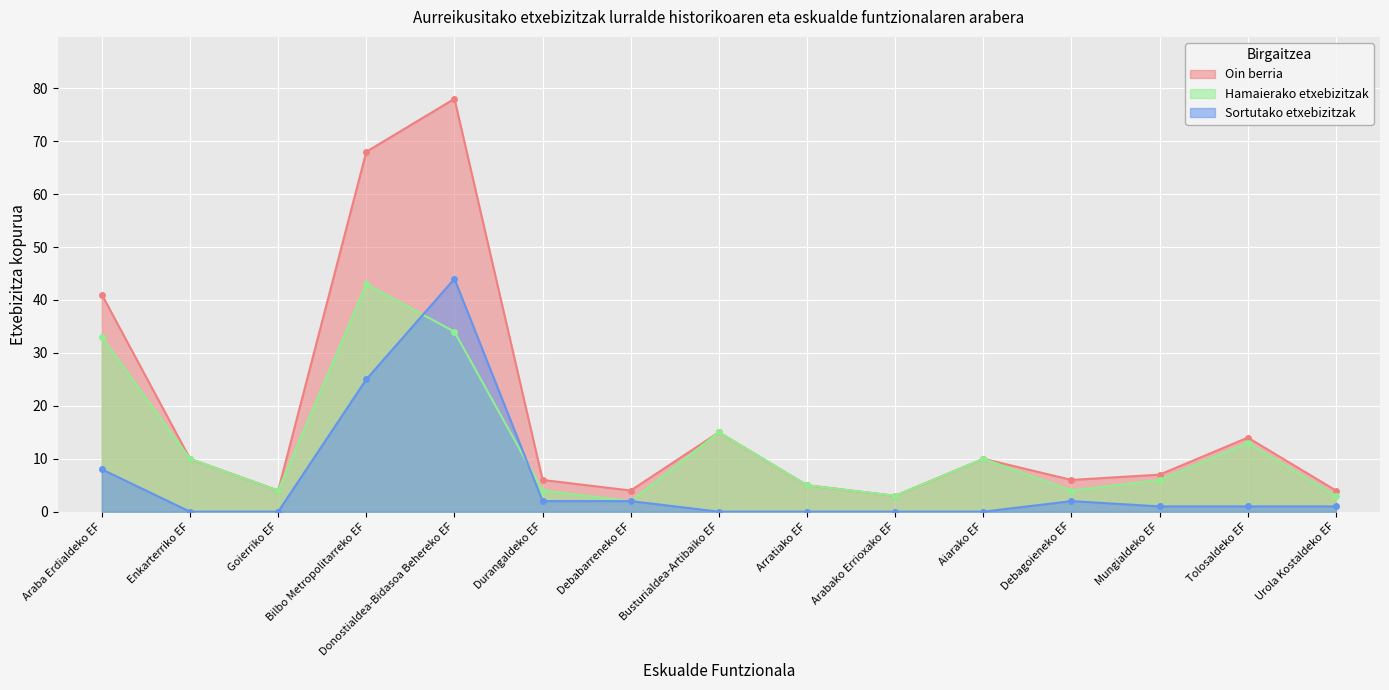

Reading right to left, transcribe all the data shown in this chart.

Oin berria: Urola Kostaldeko EF=4	Tolosaldeko EF=14	Mungialdeko EF=7	Debagoieneko EF=6	Aiarako EF=10	Arabako Errioxako EF=3	Arratiako EF=5	Busturialdea-Artibaiko EF=15	Debabarreneko EF=4	Durangaldeko EF=6	Donostialdea-Bidasoa Behereko EF=78	Bilbo Metropolitarreko EF=68	Goierriko EF=4	Enkarterriko EF=10	Araba Erdialdeko EF=41
Hamaierako etxebizitzak: Urola Kostaldeko EF=3	Tolosaldeko EF=13	Mungialdeko EF=6	Debagoieneko EF=4	Aiarako EF=10	Arabako Errioxako EF=3	Arratiako EF=5	Busturialdea-Artibaiko EF=15	Debabarreneko EF=2	Durangaldeko EF=4	Donostialdea-Bidasoa Behereko EF=34	Bilbo Metropolitarreko EF=43	Goierriko EF=4	Enkarterriko EF=10	Araba Erdialdeko EF=33
Sortutako etxebizitzak: Urola Kostaldeko EF=1	Tolosaldeko EF=1	Mungialdeko EF=1	Debagoieneko EF=2	Aiarako EF=0	Arabako Errioxako EF=0	Arratiako EF=0	Busturialdea-Artibaiko EF=0	Debabarreneko EF=2	Durangaldeko EF=2	Donostialdea-Bidasoa Behereko EF=44	Bilbo Metropolitarreko EF=25	Goierriko EF=0	Enkarterriko EF=0	Araba Erdialdeko EF=8